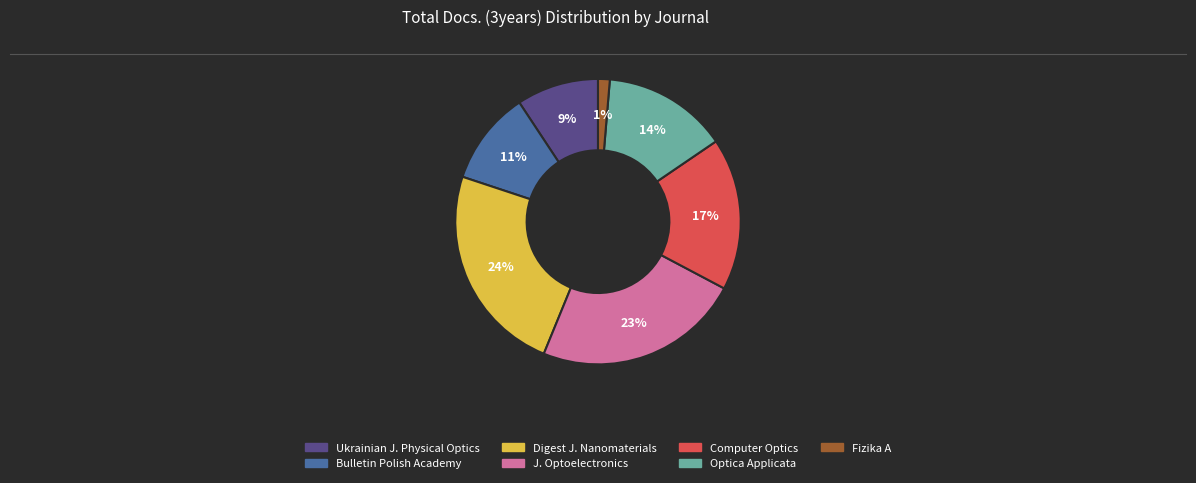

Which has a higher value, Optica Applicata or J. Optoelectronics?

J. Optoelectronics